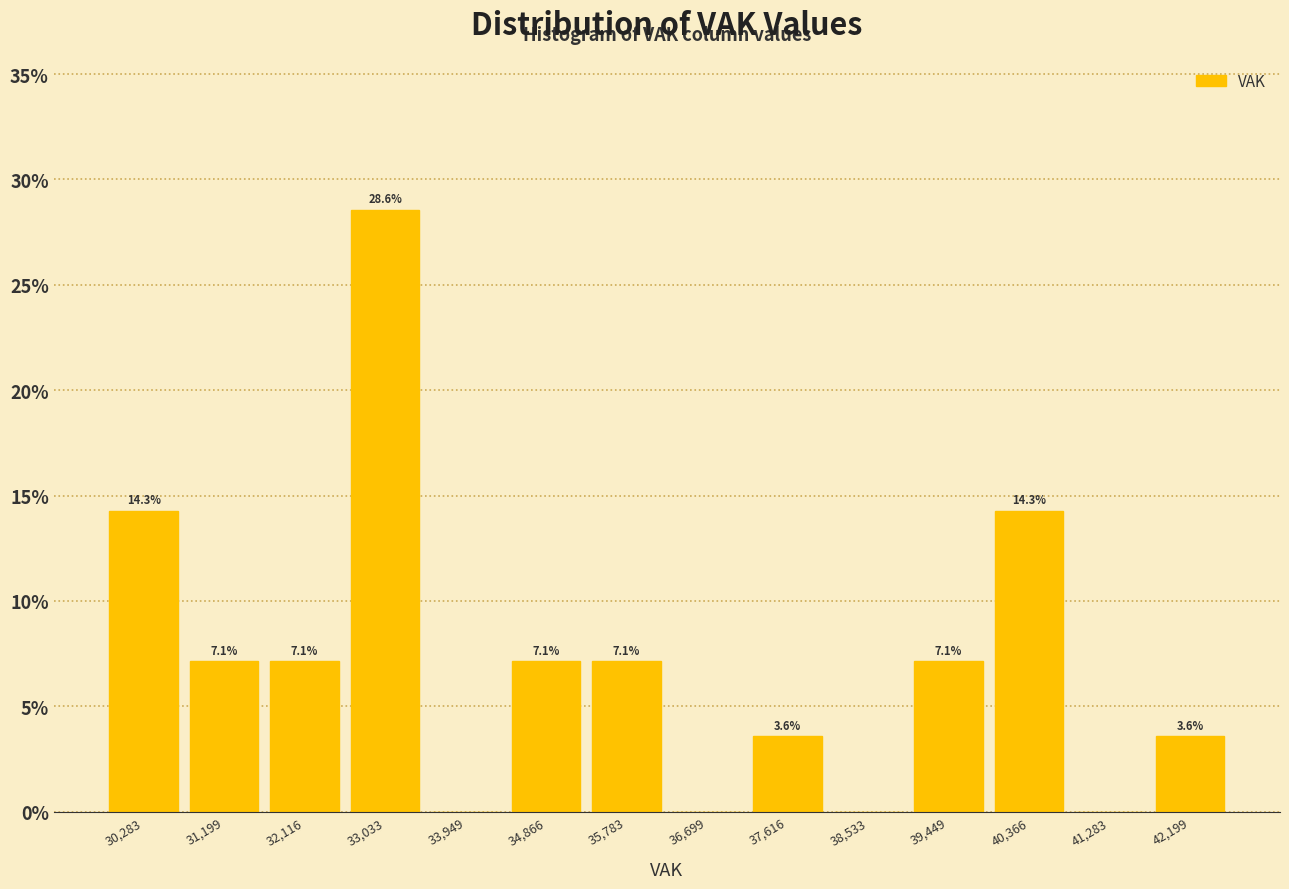

Which range on the x-axis has the tallest bar?

32600 to 33500